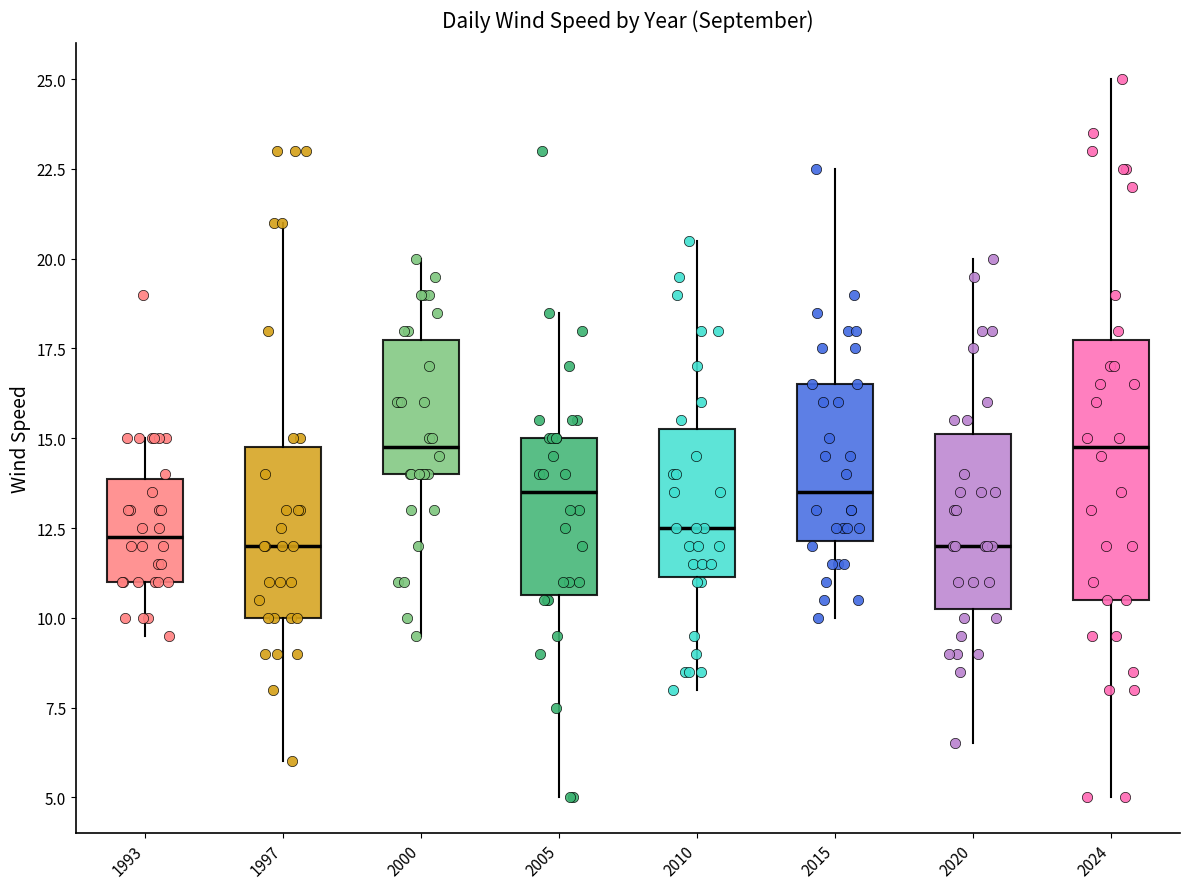

Comparing the boxes themselves (not the whiskers), which one is the tallest?

2024